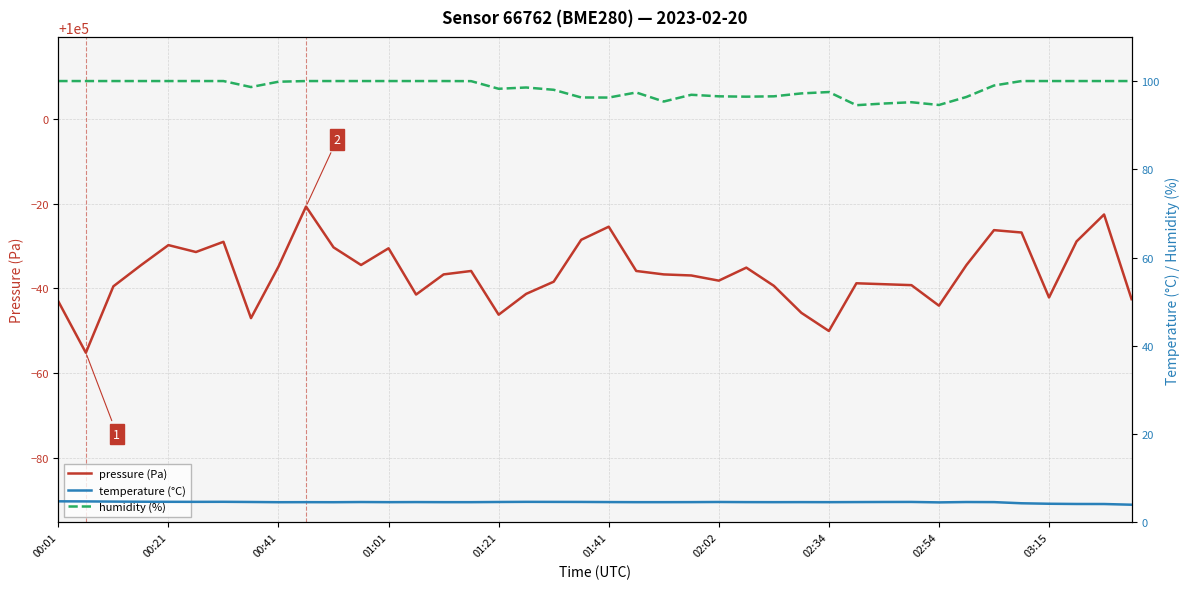

The value of humidity (%) at 00:01 is 100.0. True or false?

True